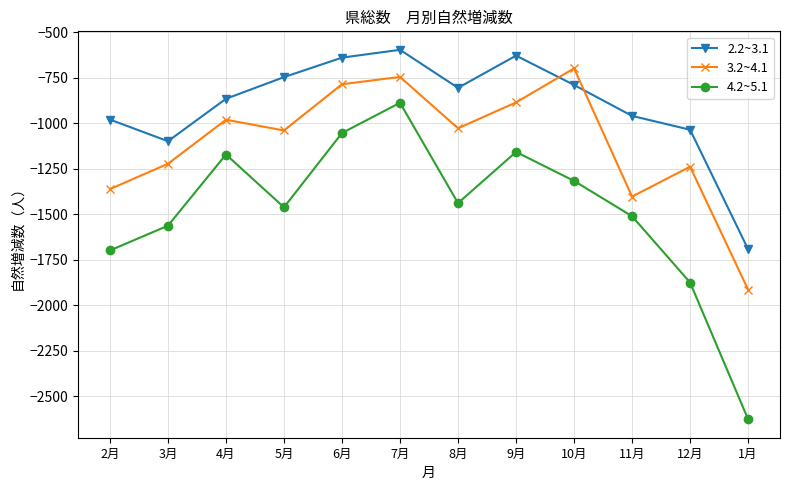

How many times do 2.2~3.1 and 3.2~4.1 cross each other?

2